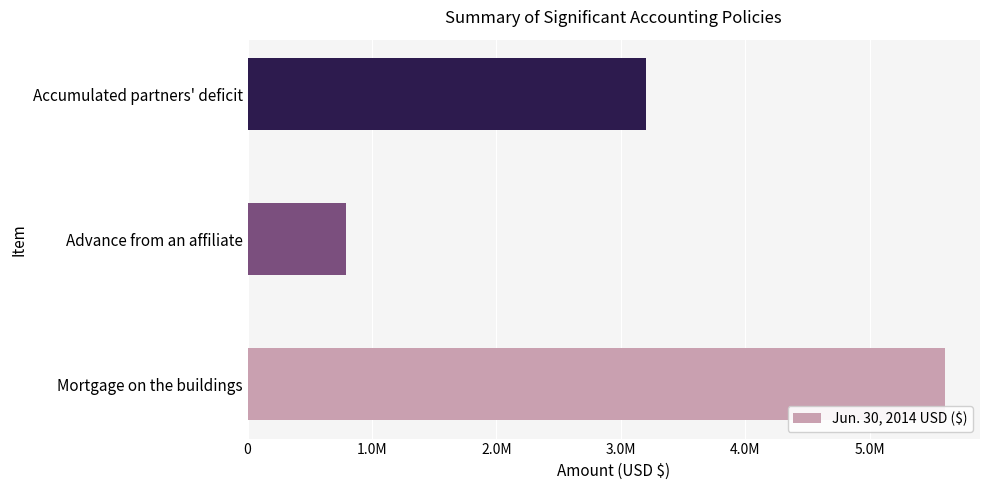

Are the bars horizontal?

Yes